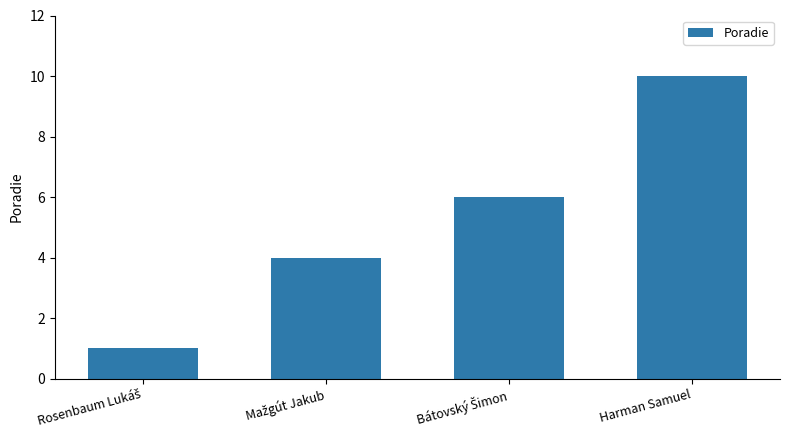

Is it true that the value at Harman Samuel is 10?

True